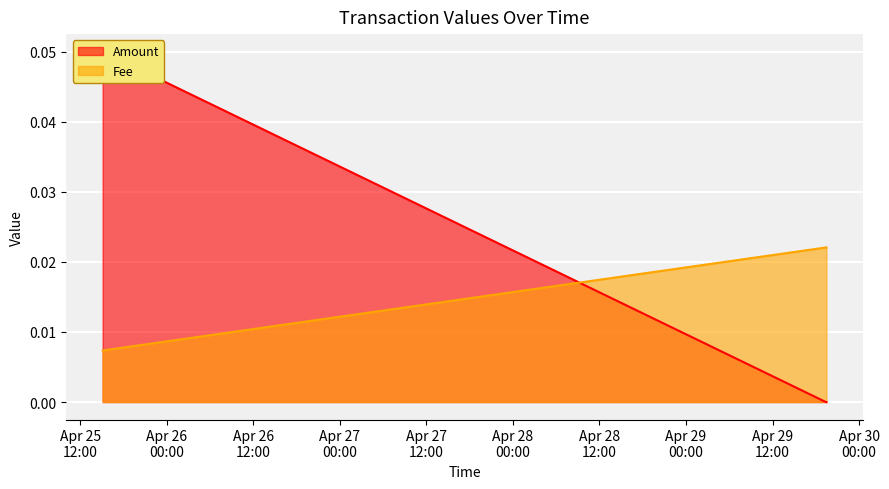

Between 2021-04-29 19:23:14 and 2021-04-25 15:06:18, which series saw the biggest shift?

Amount